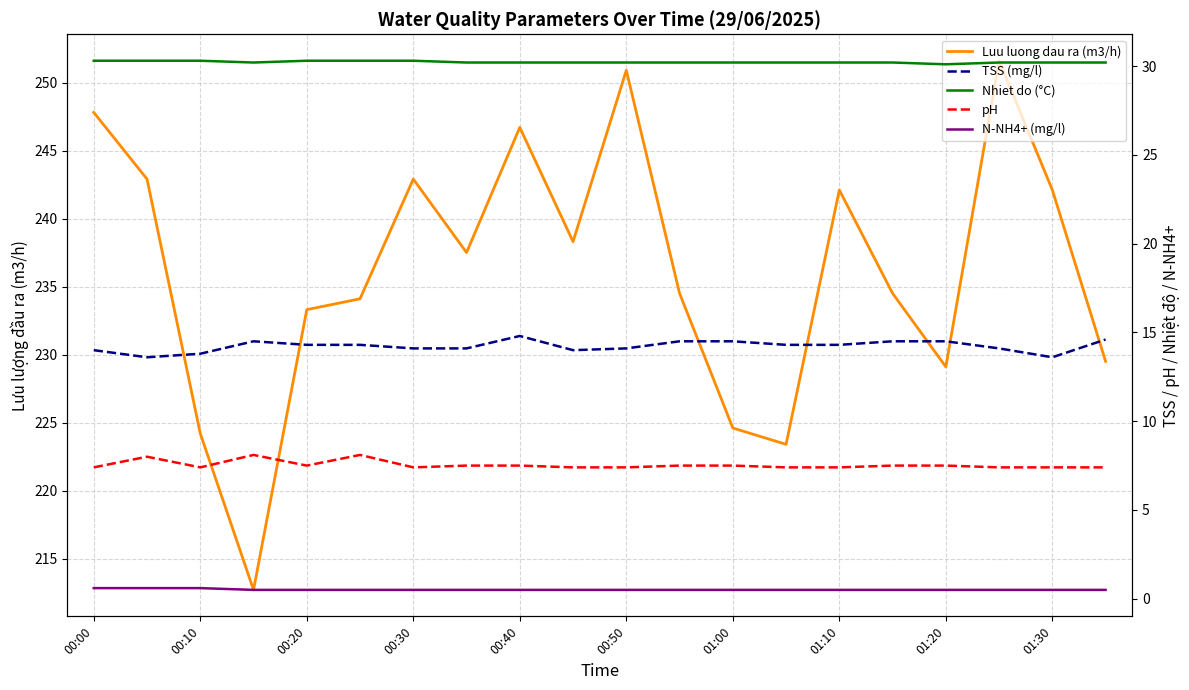

Which series has the largest range (max minus min)?

Luu luong dau ra (m3/h)